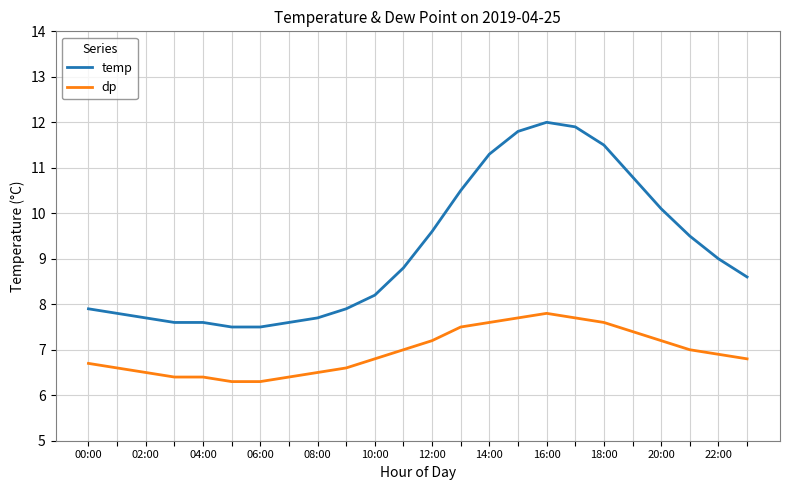

True or false: temp and dp intersect in this chart.

False